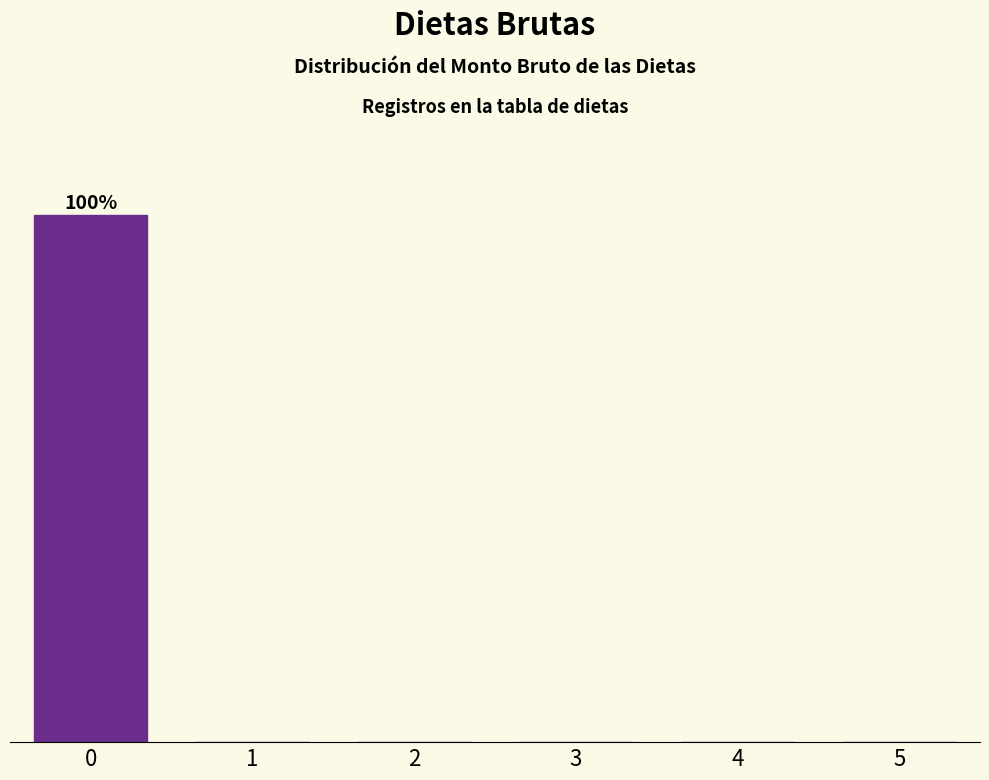

Are the bars horizontal?

No